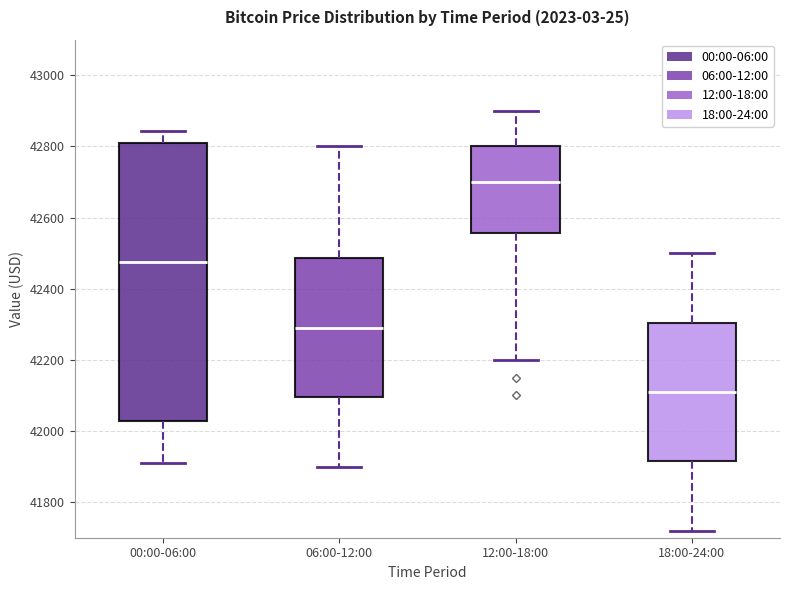

Where is the upper edge of the box for 12:00-18:00 on the y-axis? The values are not printed on the chart, so give them approximately, as read against the axis.

42800